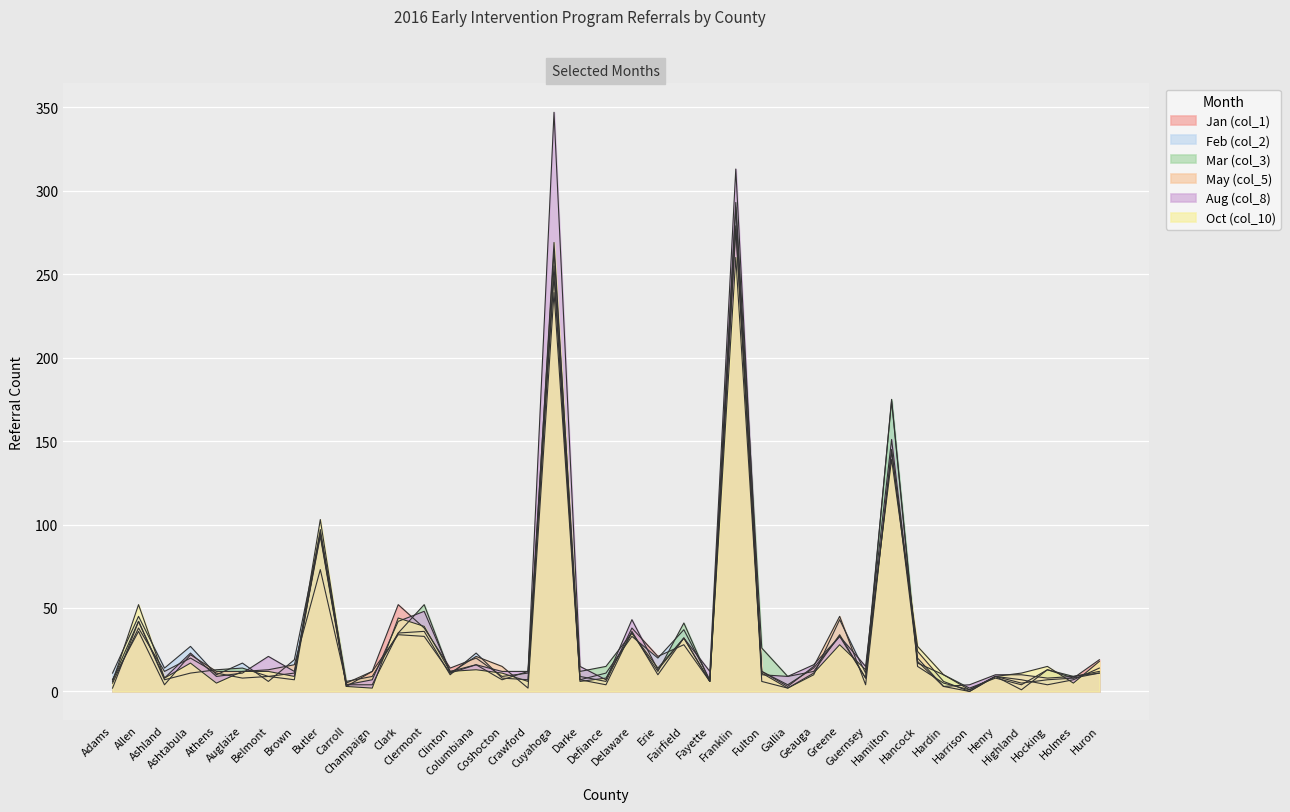

Does the chart display data point markers on the line(s)?

No